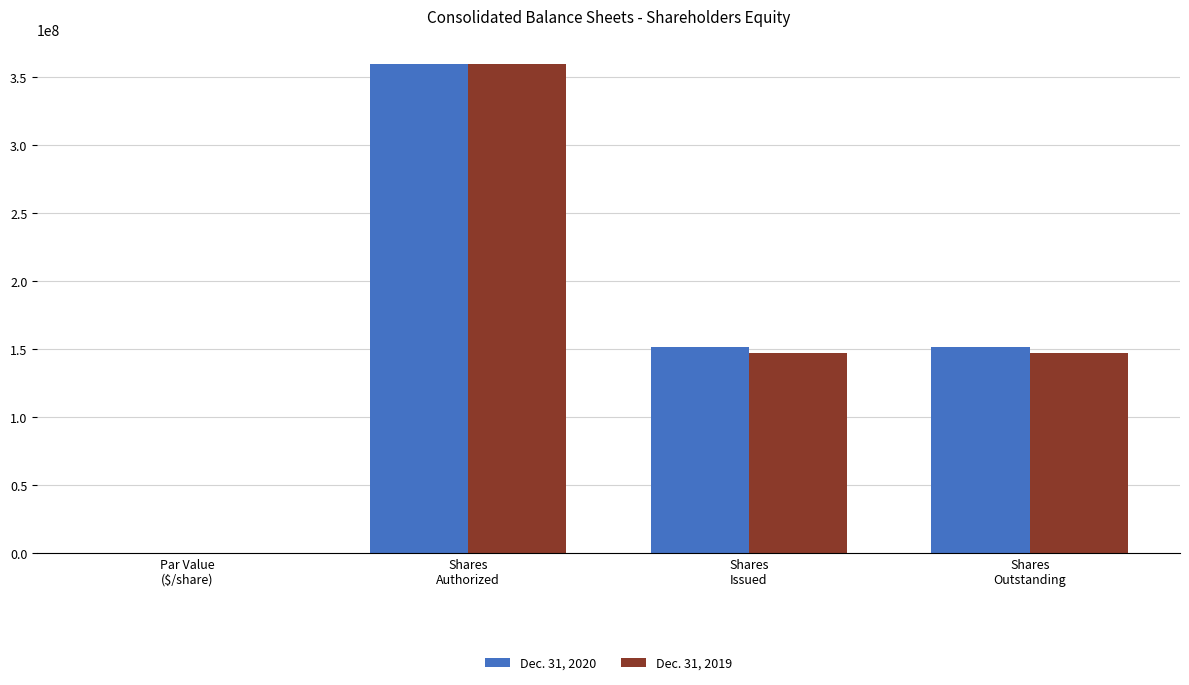

How many groups of bars are there?

4